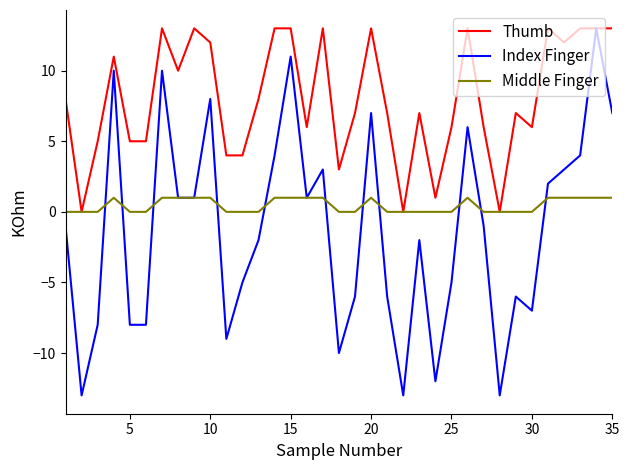

Which series has the largest total across all categories?

Thumb